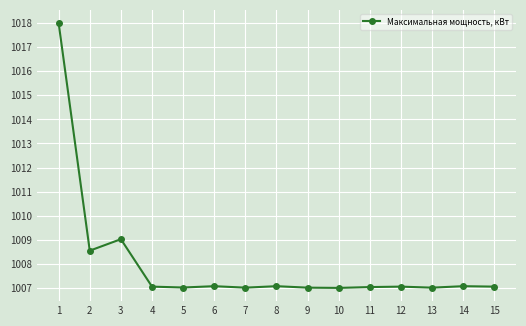

Which label corresponds to the largest value in the chart?

1